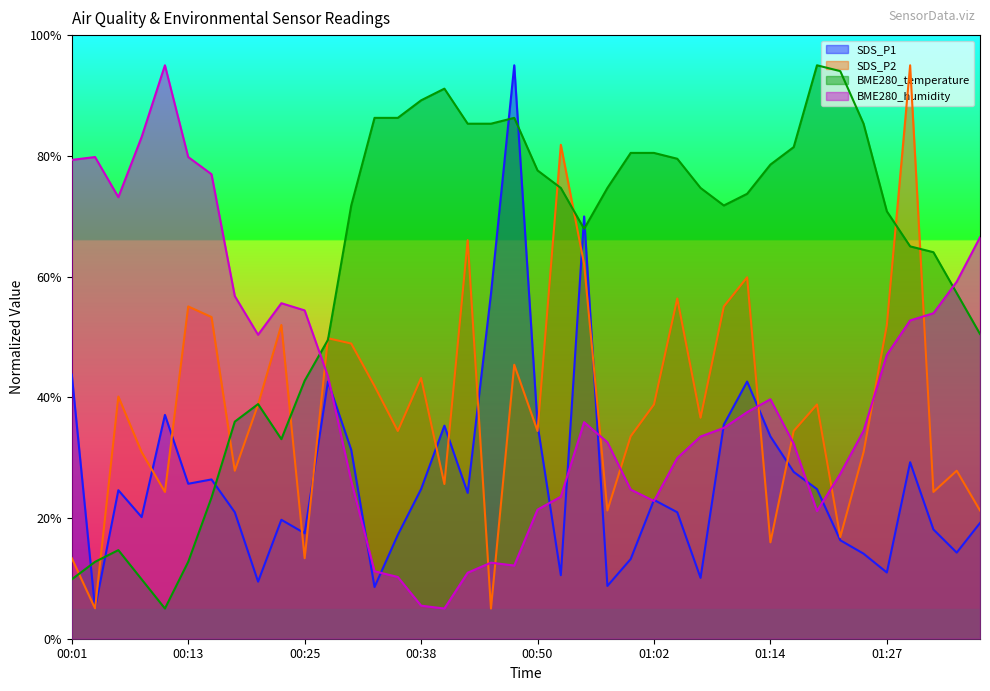

Reading right to left, list all the values displayed in this chart.

SDS_P1: 19.2	14.3	18.1	29.2	11.0	14.1	16.3	24.8	27.6	33.5	42.6	35.5	10.1	21.0	23.0	13.2	8.7	70.0	10.5	35.5	95.0	57.1	24.2	35.3	24.8	17.2	8.6	31.3	42.6	17.5	19.7	9.5	21.0	26.4	25.7	37.1	20.1	24.6	5.0	43.8
SDS_P2: 21.2	27.8	24.3	95.0	52.0	30.9	16.9	38.8	34.4	16.0	59.9	55.0	36.6	56.4	38.8	33.5	21.2	62.1	81.8	34.4	45.4	5.0	66.0	25.6	43.2	34.4	41.9	48.9	49.8	13.3	52.0	38.8	27.8	53.3	55.0	24.3	30.9	40.1	5.0	13.3
BME280_temperature: 50.5	57.3	64.0	65.0	70.8	85.3	94.0	95.0	81.5	78.5	73.7	71.8	74.7	79.5	80.5	80.5	74.7	67.9	74.7	77.6	86.3	85.3	85.3	91.1	89.2	86.3	86.3	71.8	49.5	42.7	33.1	38.9	36.0	23.4	12.7	5.0	9.8	14.7	12.7	9.8
BME280_humidity: 66.5	59.1	53.9	52.7	47.0	34.4	27.3	21.1	32.3	39.7	37.5	34.9	33.5	29.9	22.8	24.7	32.5	35.9	23.5	21.4	12.1	12.6	10.9	5.0	5.5	10.2	11.2	26.1	43.5	54.4	55.6	50.4	56.8	77.0	79.8	95.0	83.1	73.2	79.8	79.3